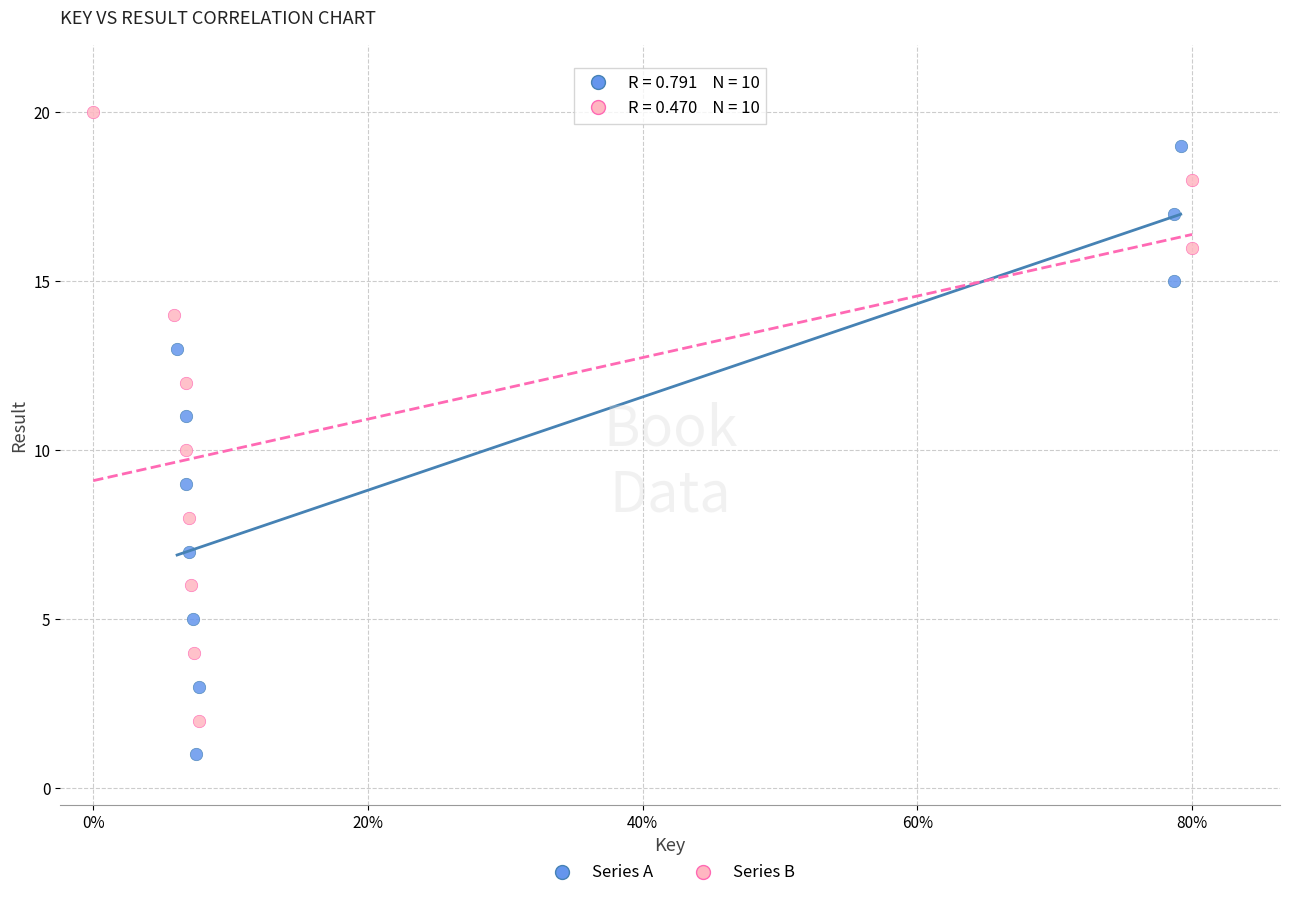

Which series reaches the minimum Y coordinate?

Series A